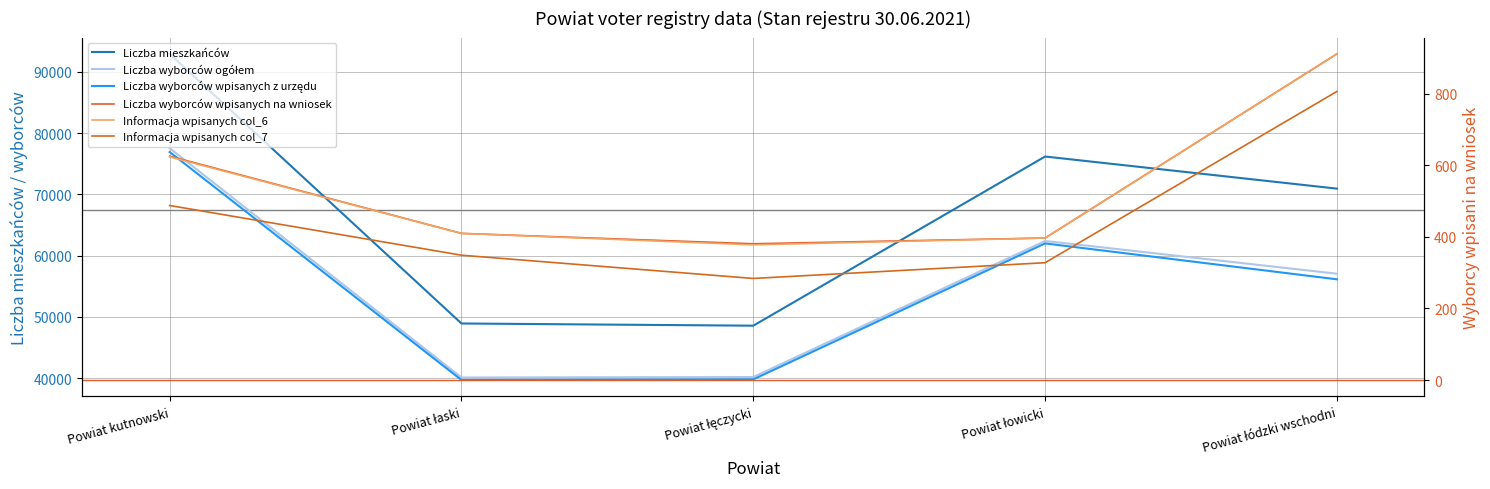

List the series in order of their peak value, highest first.

Liczba mieszkańców, Liczba wyborców ogółem, Liczba wyborców wpisanych z urzędu, Liczba wyborców wpisanych na wniosek, Informacja wpisanych col_6, Informacja wpisanych col_7